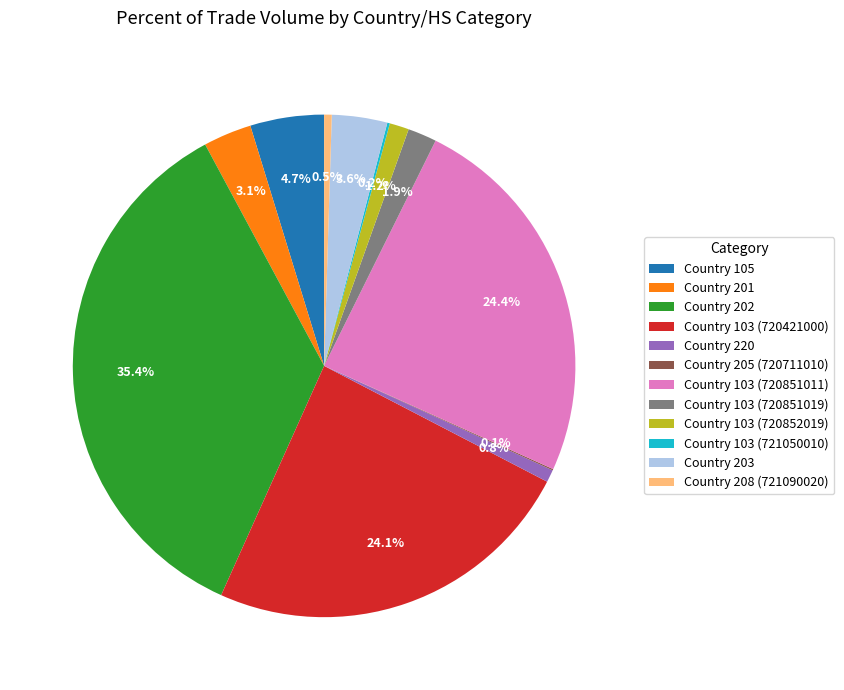

To the nearest percent, what portion does Country 203 represent?

4%